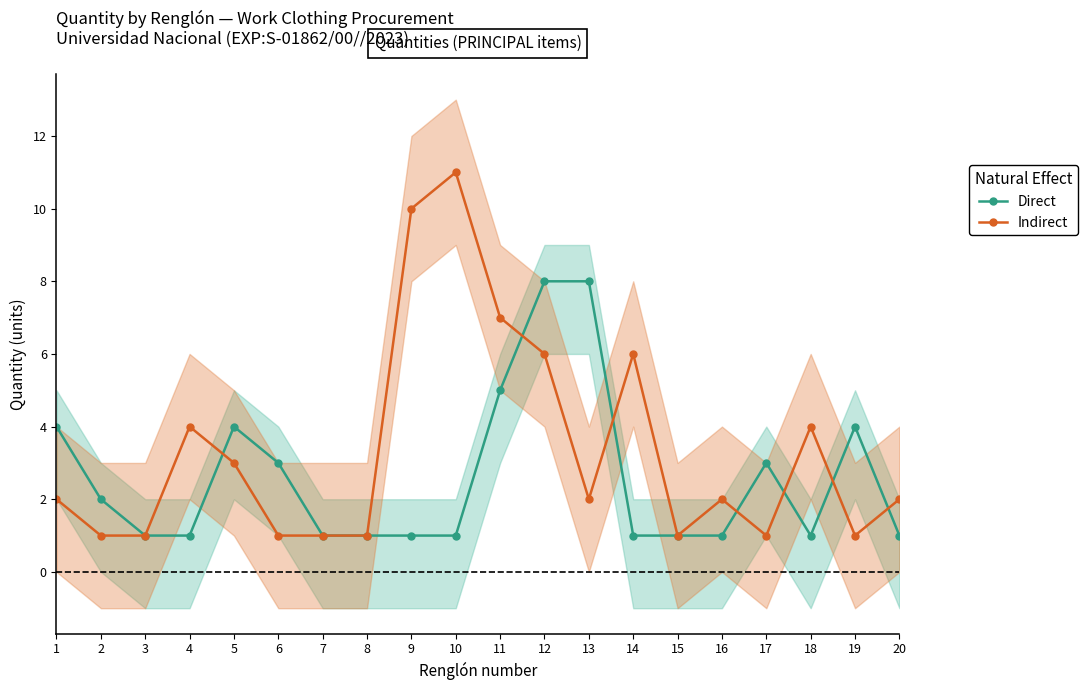

True or false: Direct and Indirect cross at least once.

True